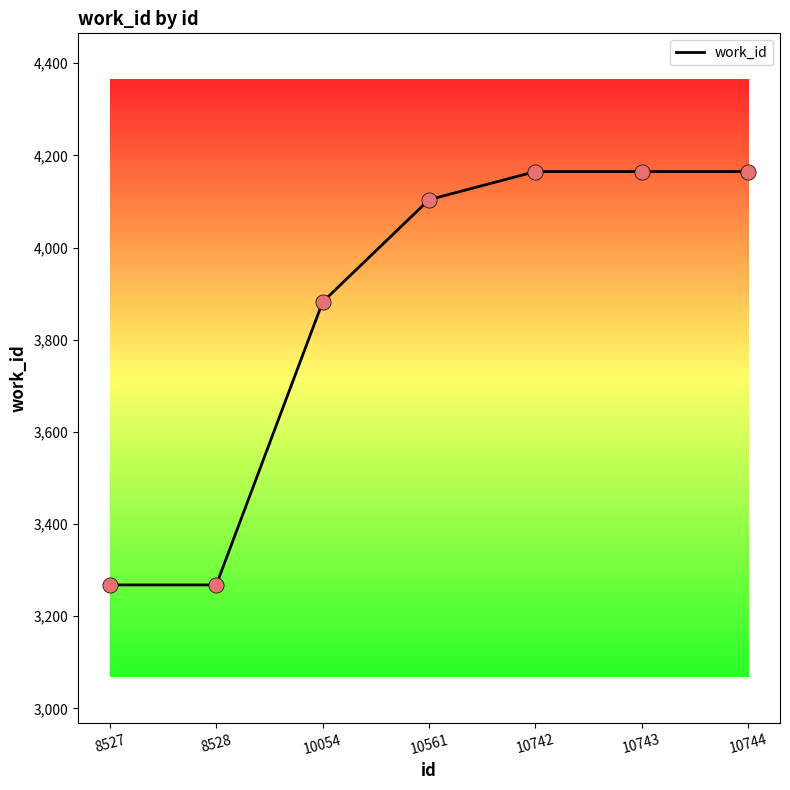

What is the ratio of the value at 8527 to the value at 10561?

0.8